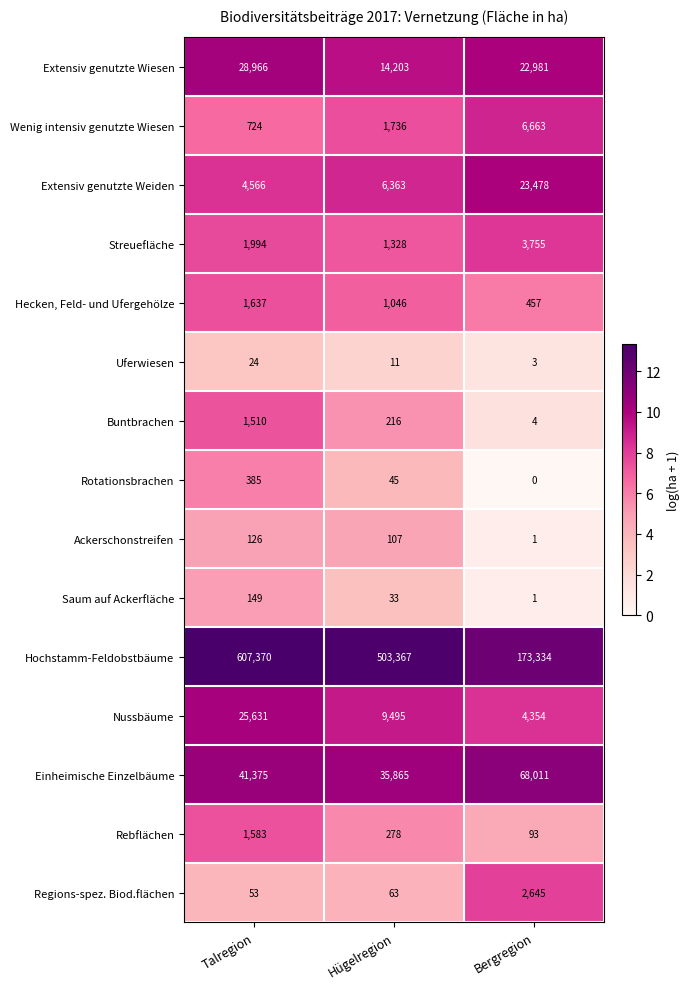

List the series in order of their peak value, highest first.

Hochstamm-Feldobstbäume, Einheimische Einzelbäume, Extensiv genutzte Wiesen, Nussbäume, Extensiv genutzte Weiden, Wenig intensiv genutzte Wiesen, Streuefläche, Regions-spez. Biod.flächen, Hecken, Feld- und Ufergehölze, Rebflächen, Buntbrachen, Rotationsbrachen, Saum auf Ackerfläche, Ackerschonstreifen, Uferwiesen